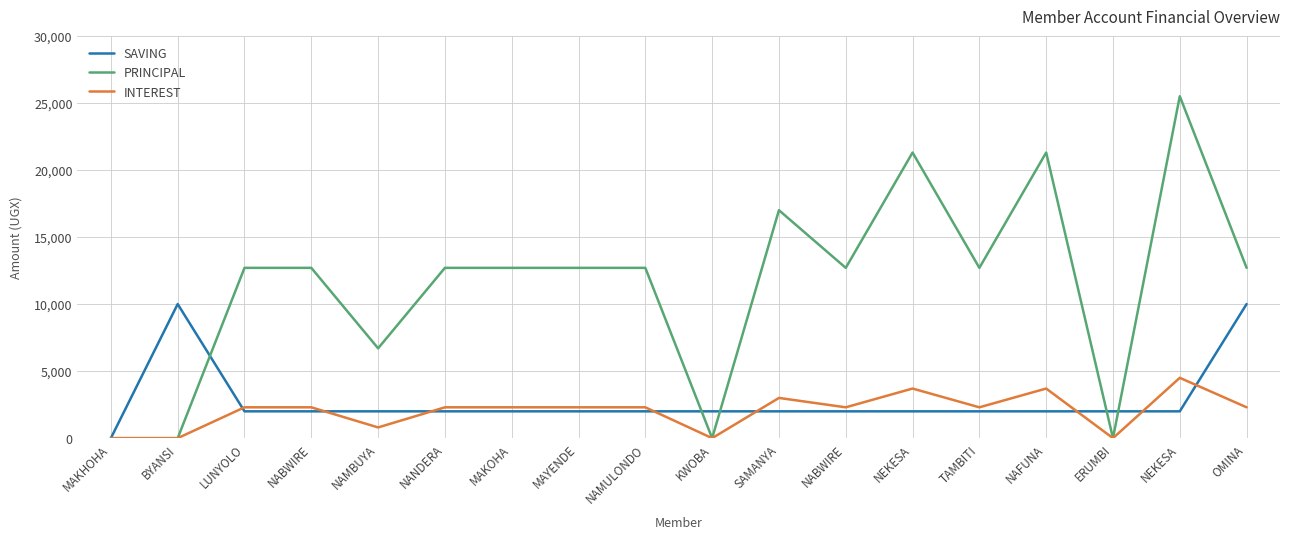

What is the label of the 9th point from the right?

KWOBA